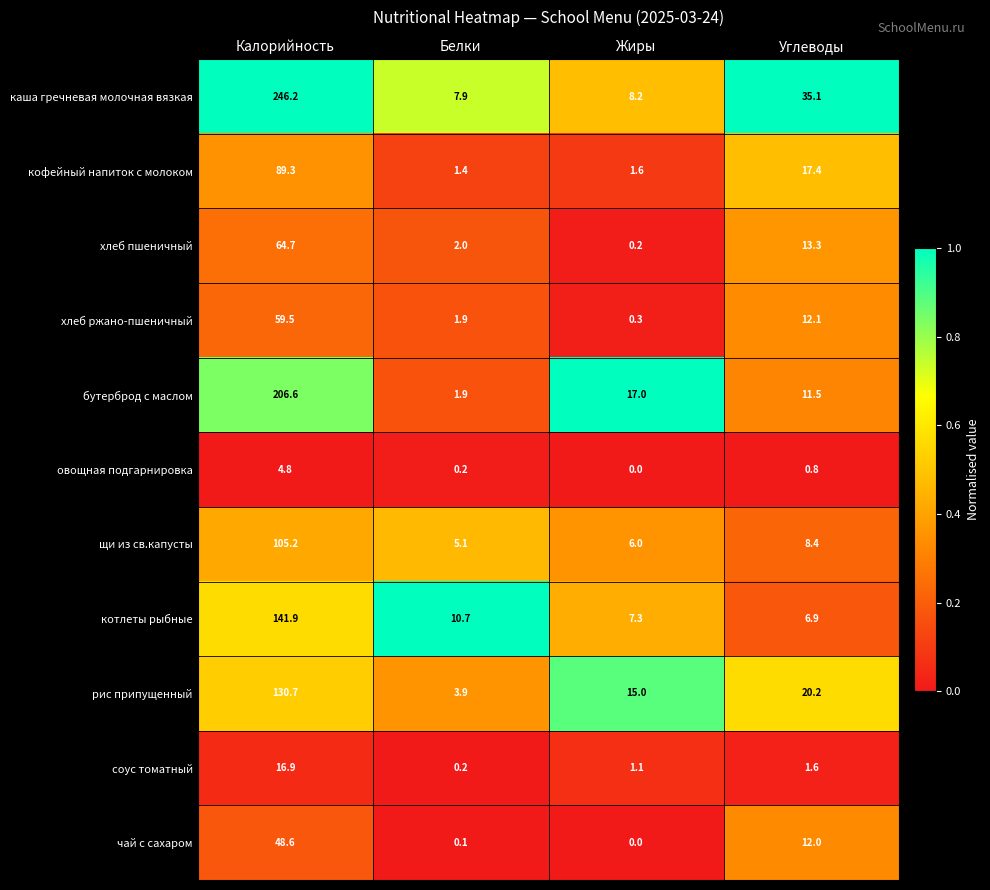

List the labels in order of бутерброд с маслом value, smallest first.

Белки, Углеводы, Жиры, Калорийность